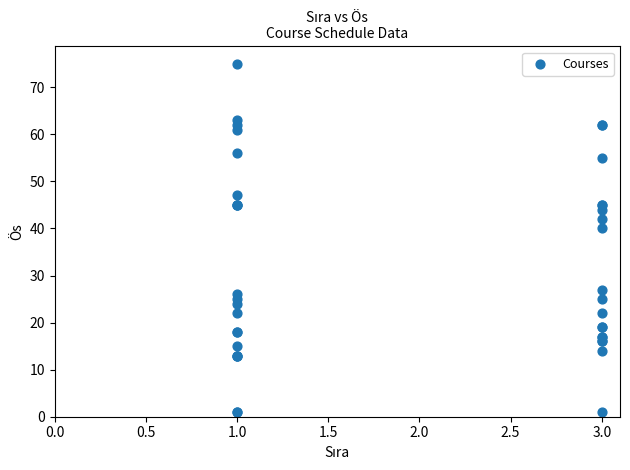

What Y value in the scatter plot is closest to 38?

40